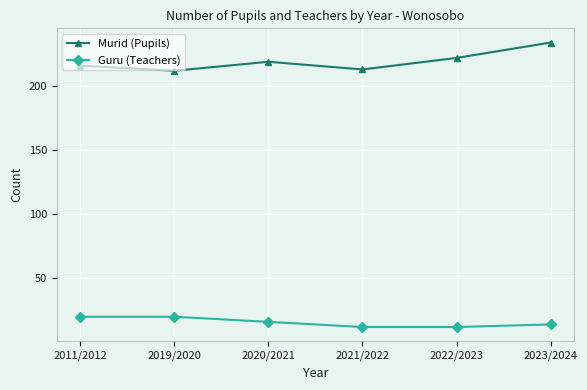

What is the sum of all Murid (Pupils) values?

1316